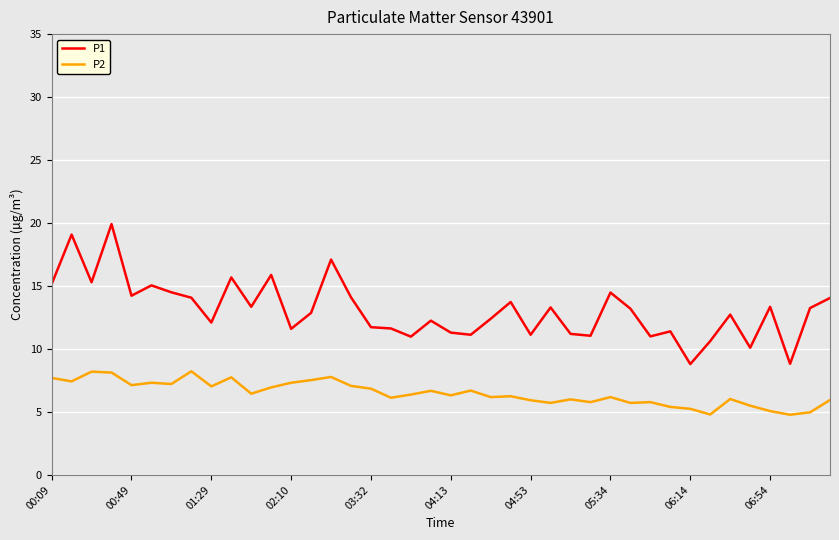

Which series has the largest total across all categories?

P1